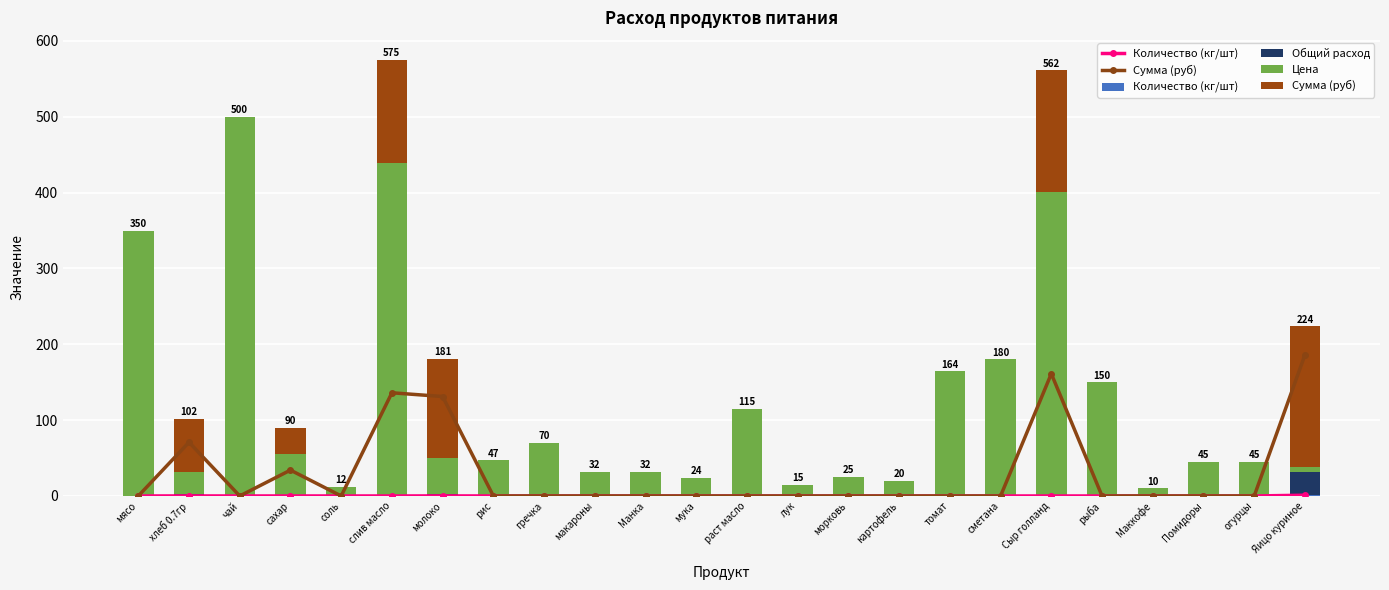

How many data points does each series have?

24